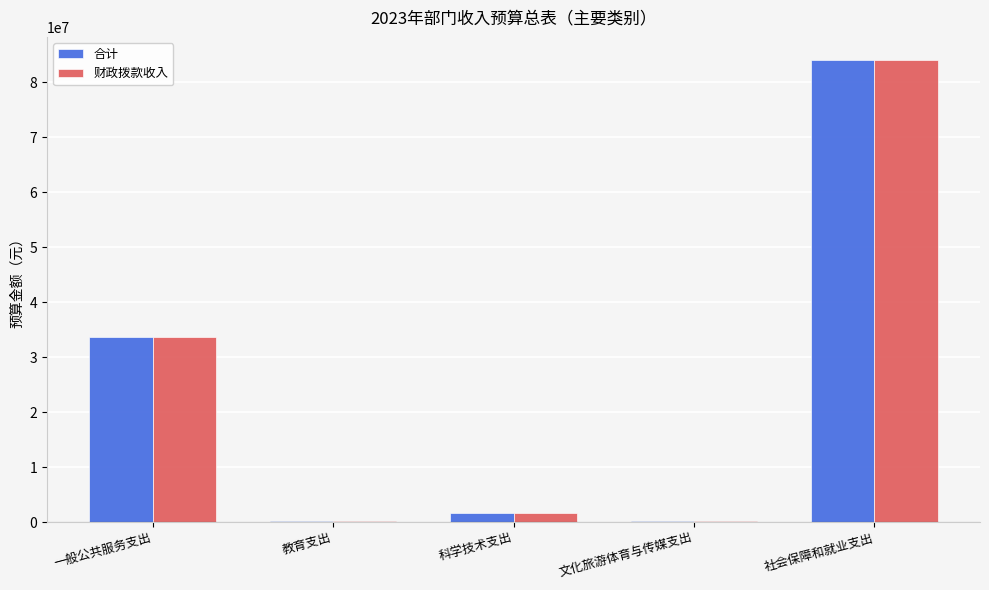

Where is 财政拨款收入 nearest to the value 42087550?

一般公共服务支出